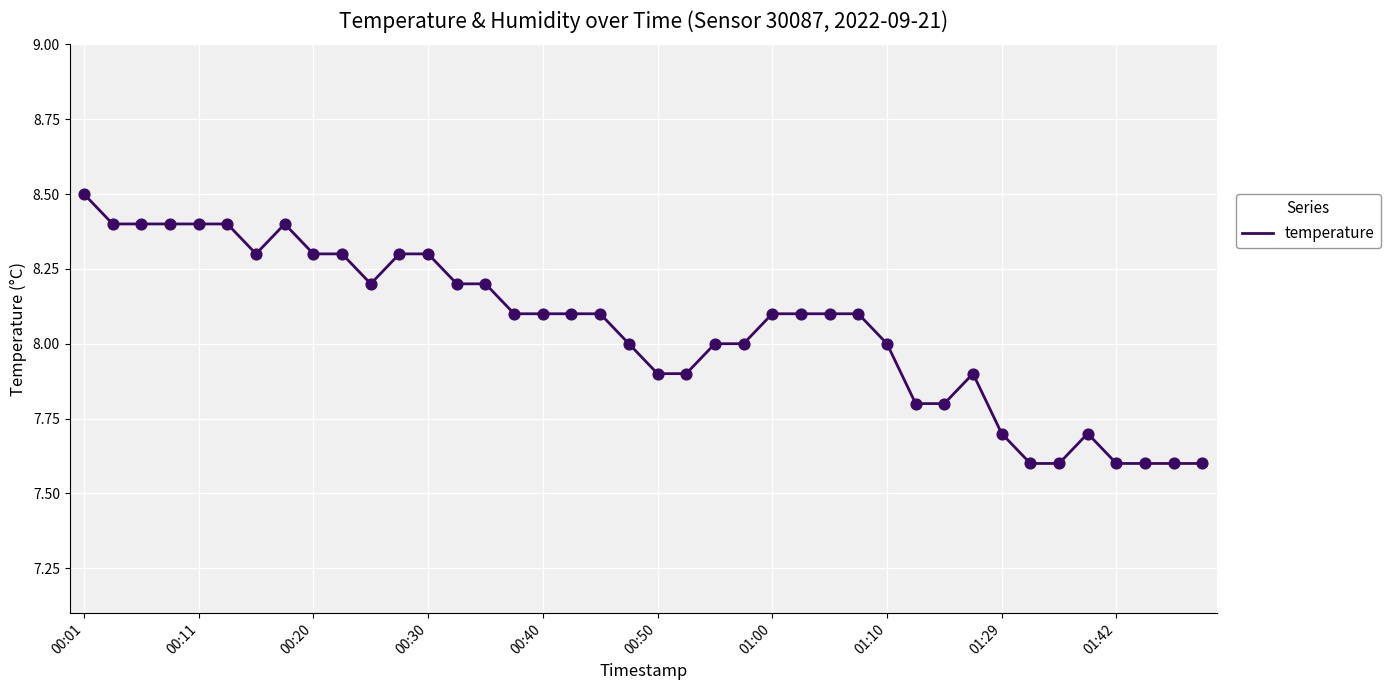

What is the difference between the maximum and minimum values?

0.9